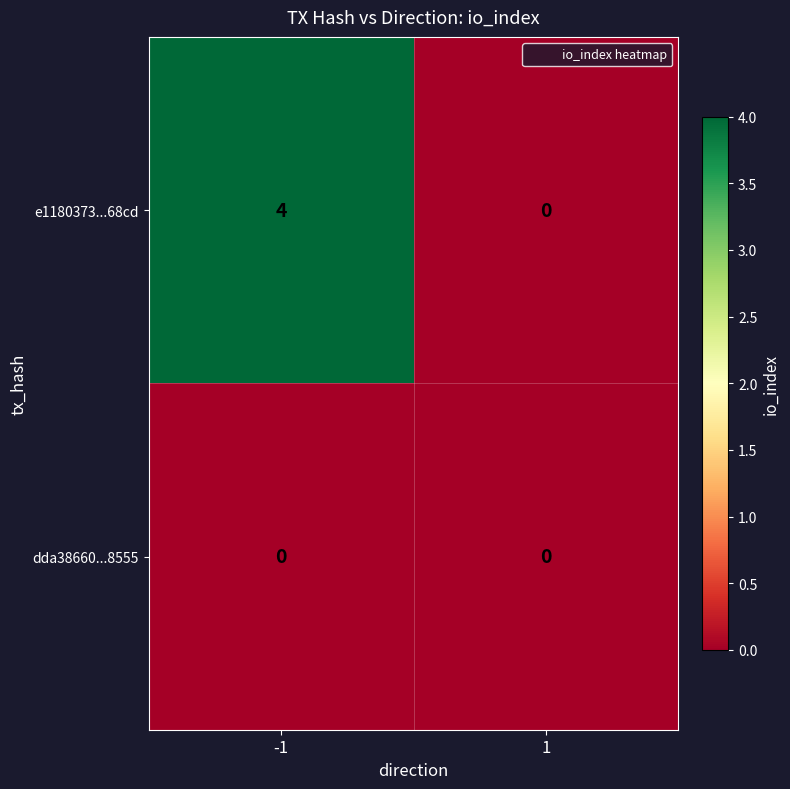

True or false: e1180373...68cd has a value of 4 at -1.

True